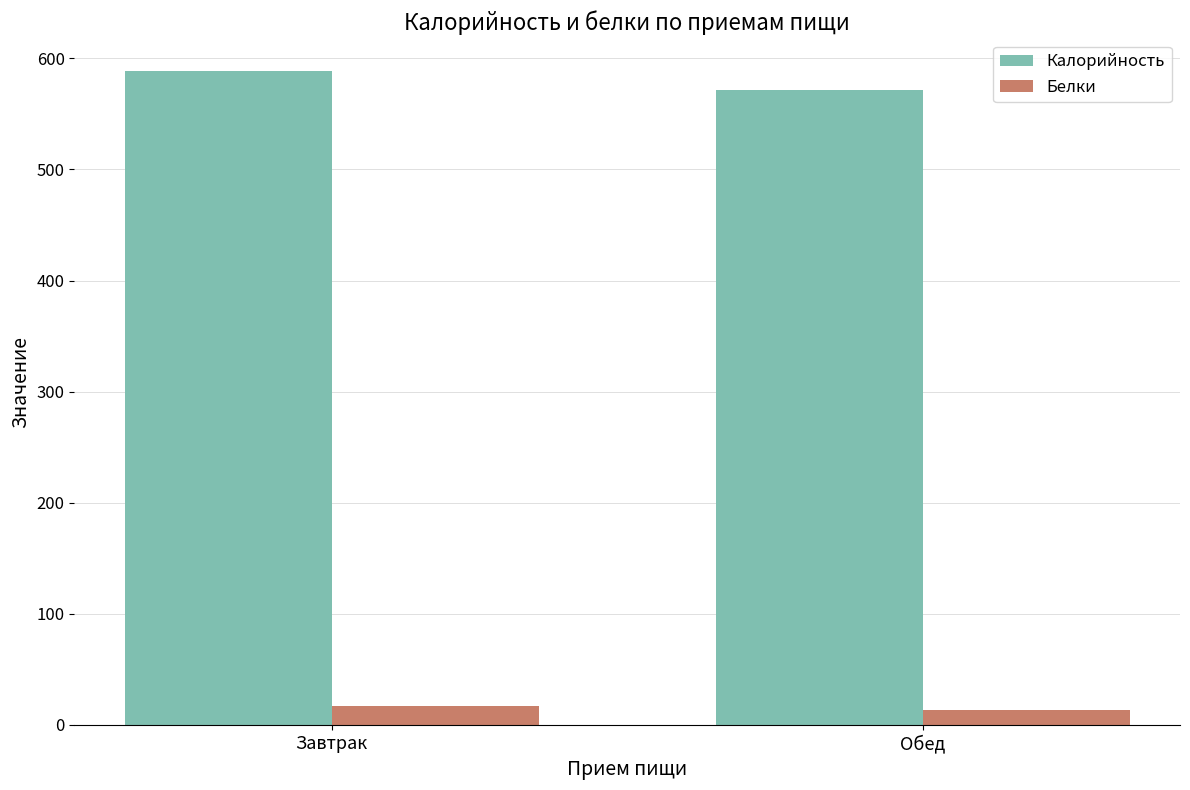

At Обед, list the series in order from largest to smallest.

Калорийность, Белки